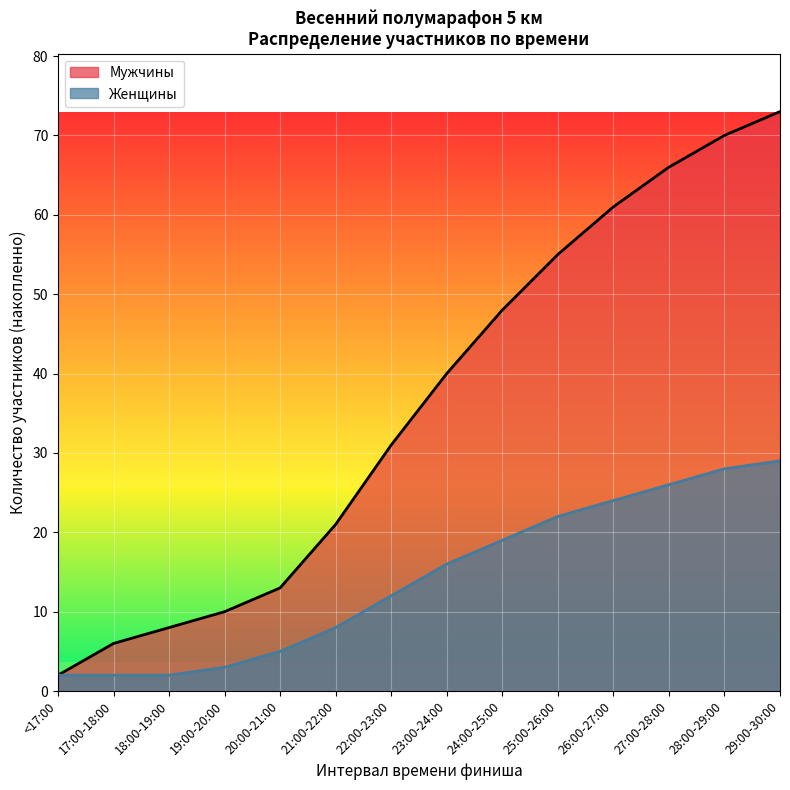

What is the maximum value for Мужчины?

73